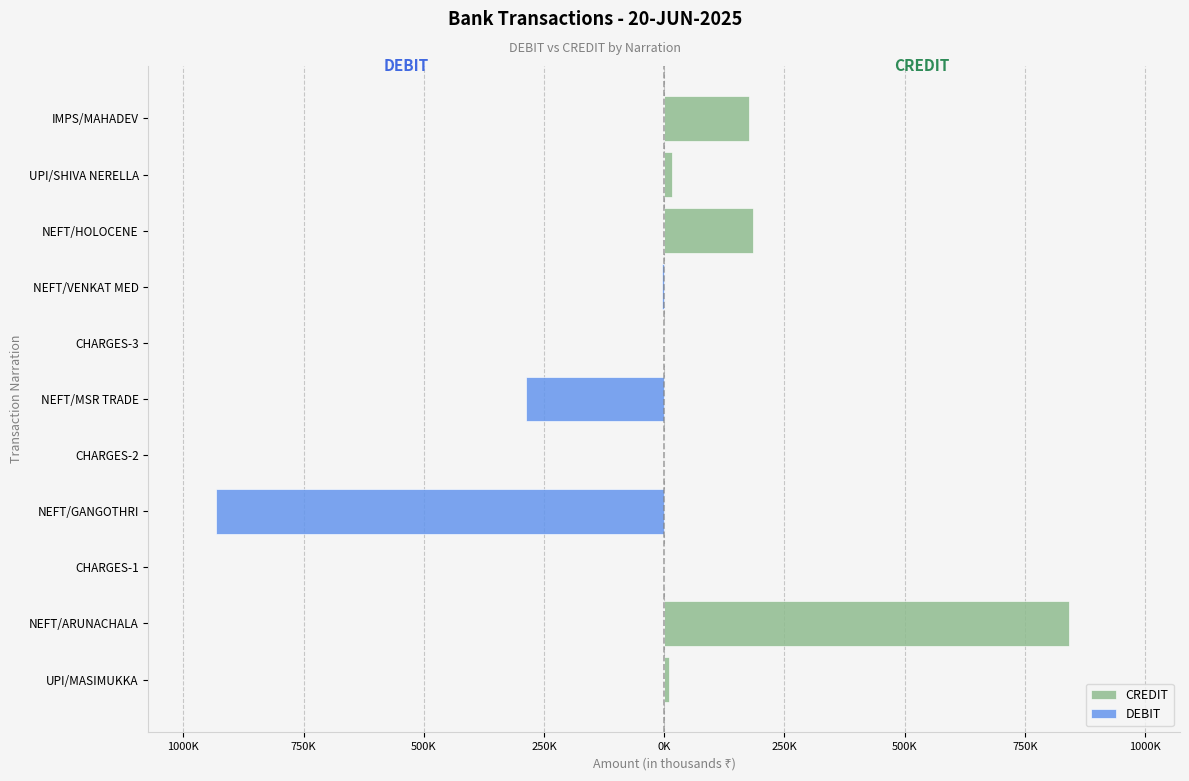

How many positive values does the CREDIT series have?

5